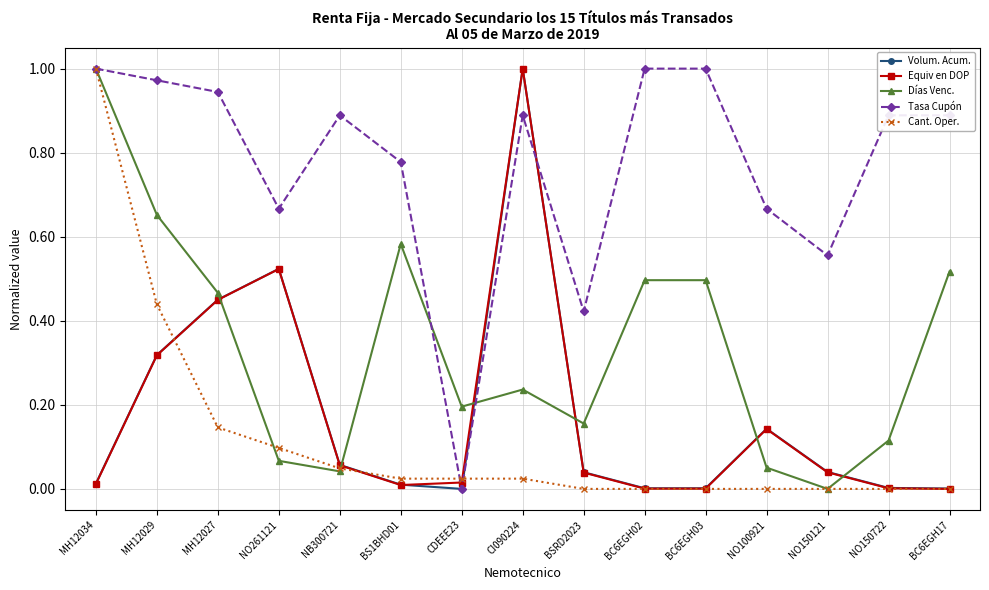

In Días Venc., how many points are lower than both neighbors (excluding endpoints)?

4